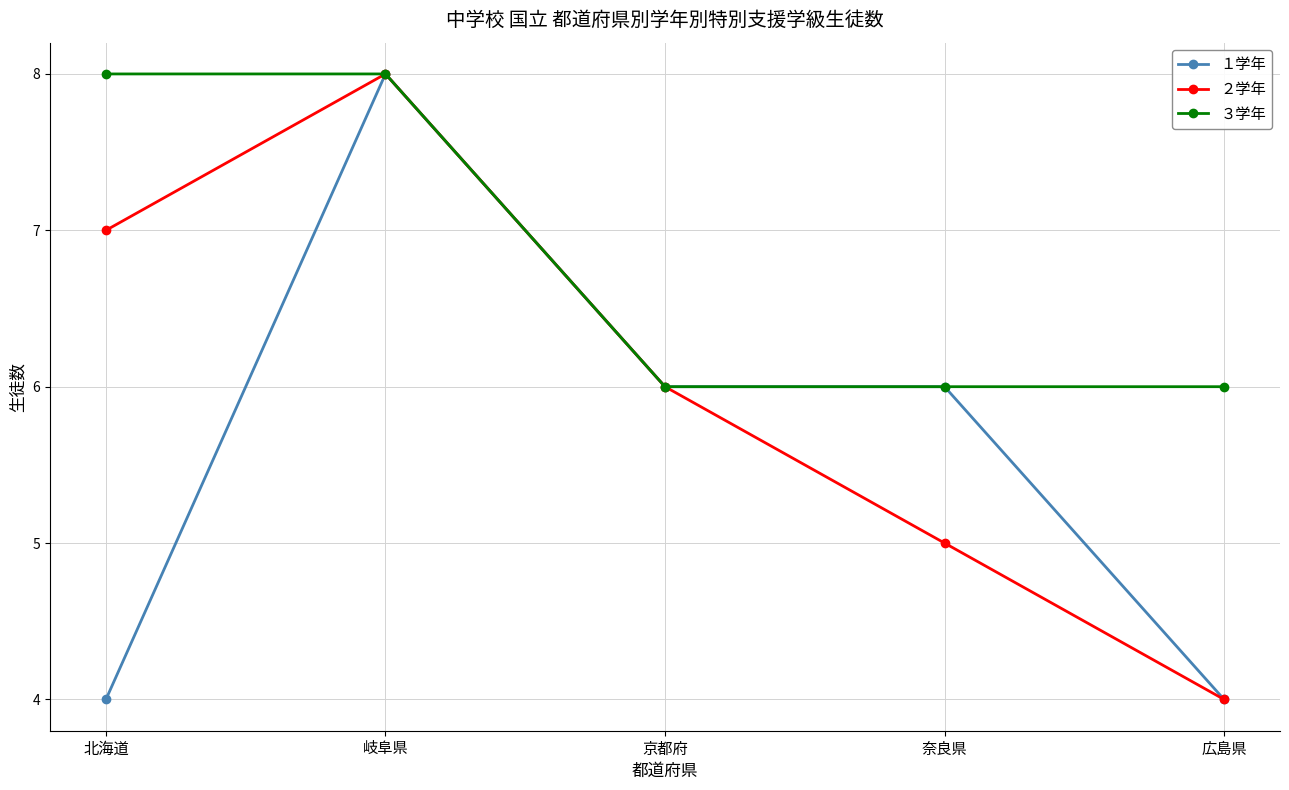

Rank the series at 北海道 from highest to lowest value.

３学年, ２学年, １学年